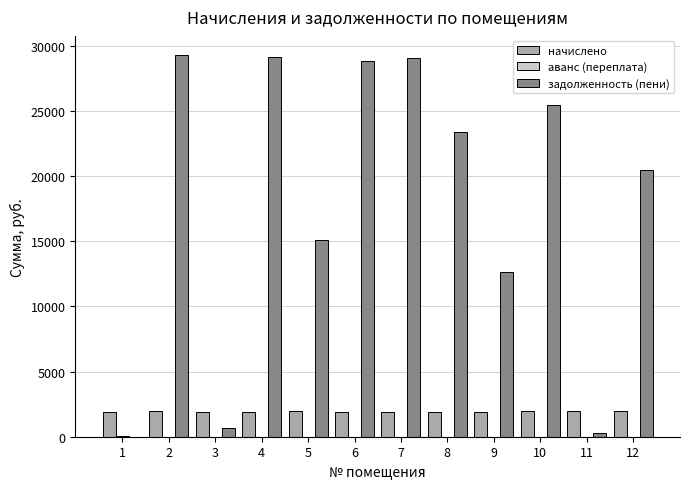

Which series has the widest spread of values?

задолженность (пени)